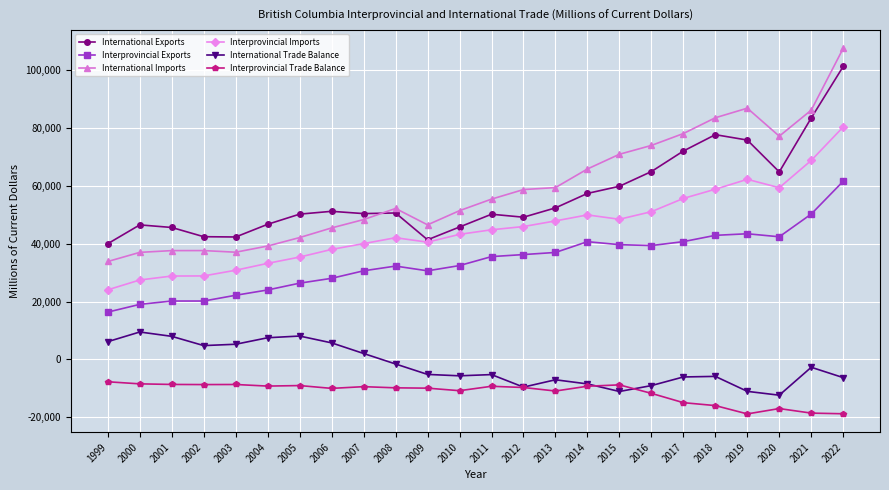

What are all the series names shown in the legend?

International Exports, Interprovincial Exports, International Imports, Interprovincial Imports, International Trade Balance, Interprovincial Trade Balance